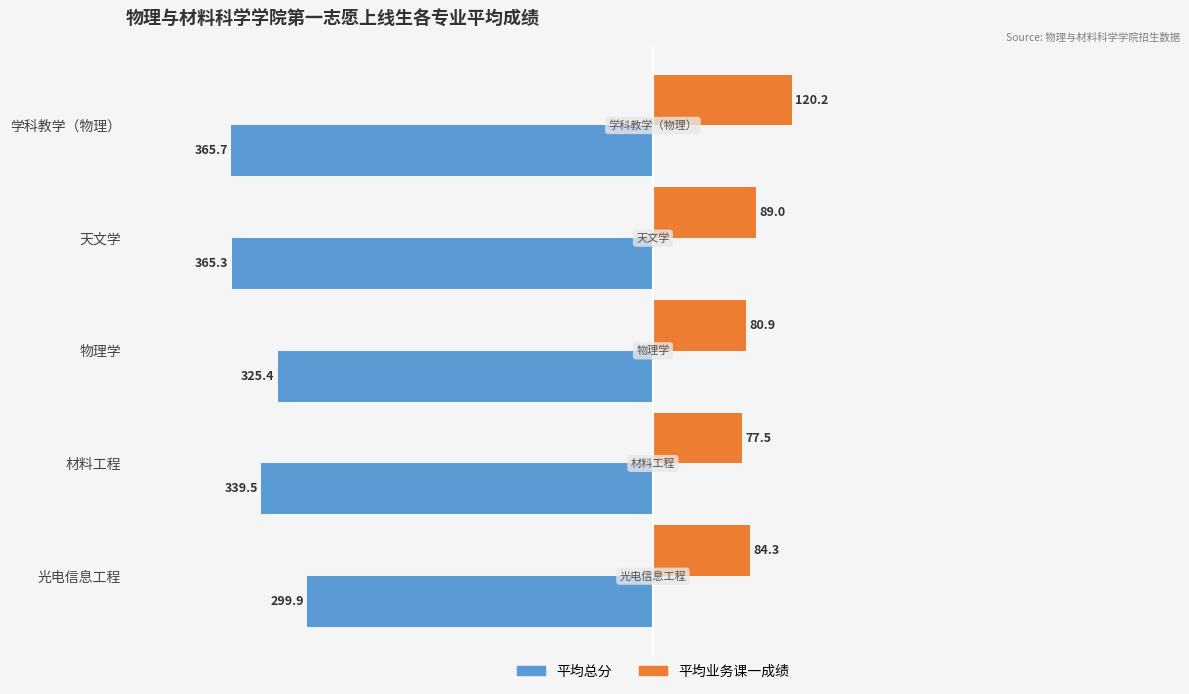

How many distinct data groups are displayed?

2